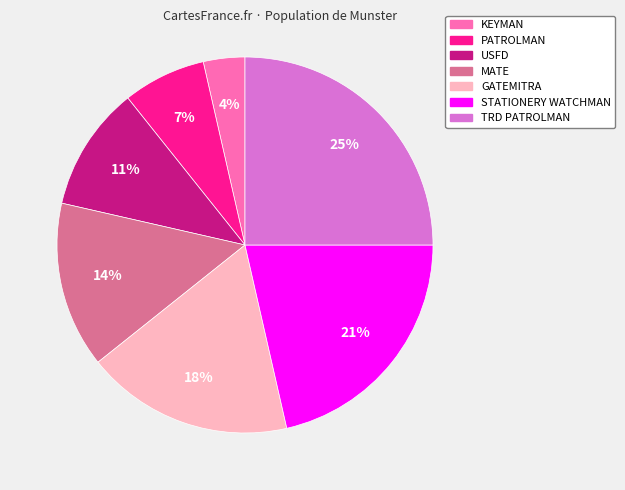

To the nearest percent, what is the average slice percentage?

14%